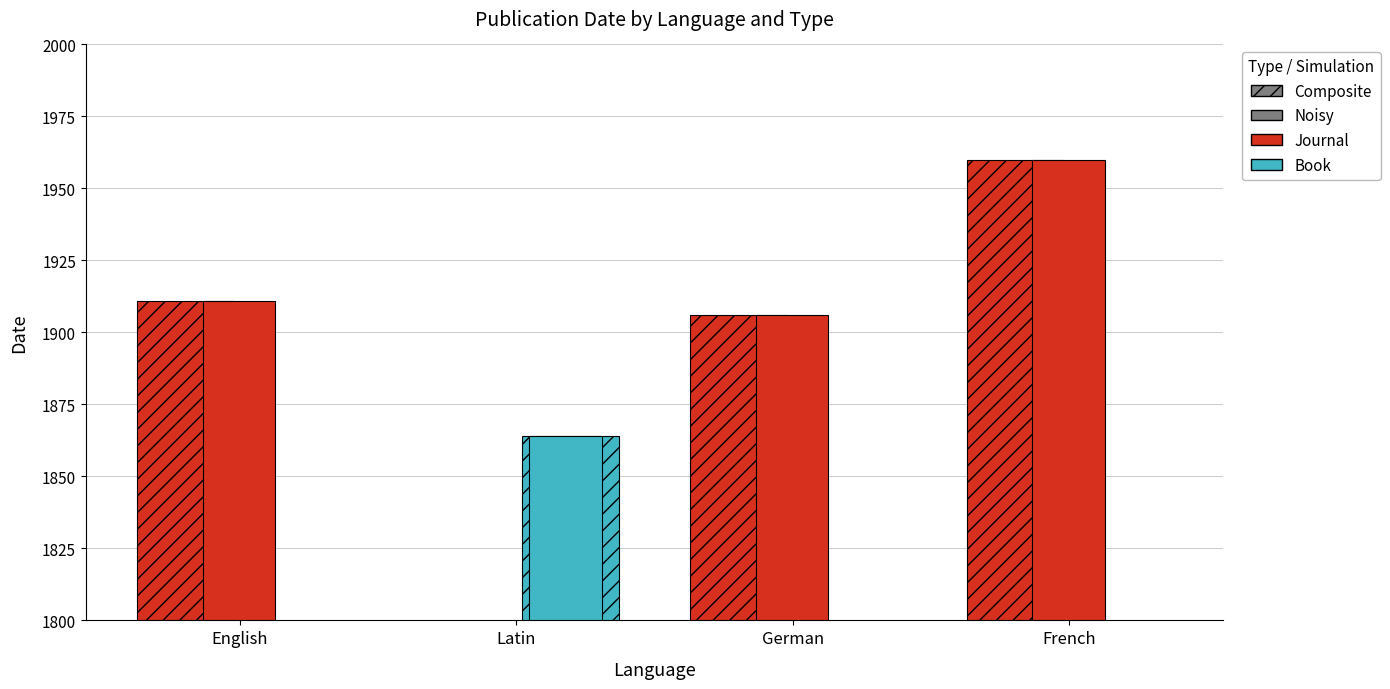

At which label does Journal – Noisy reach its peak?

French